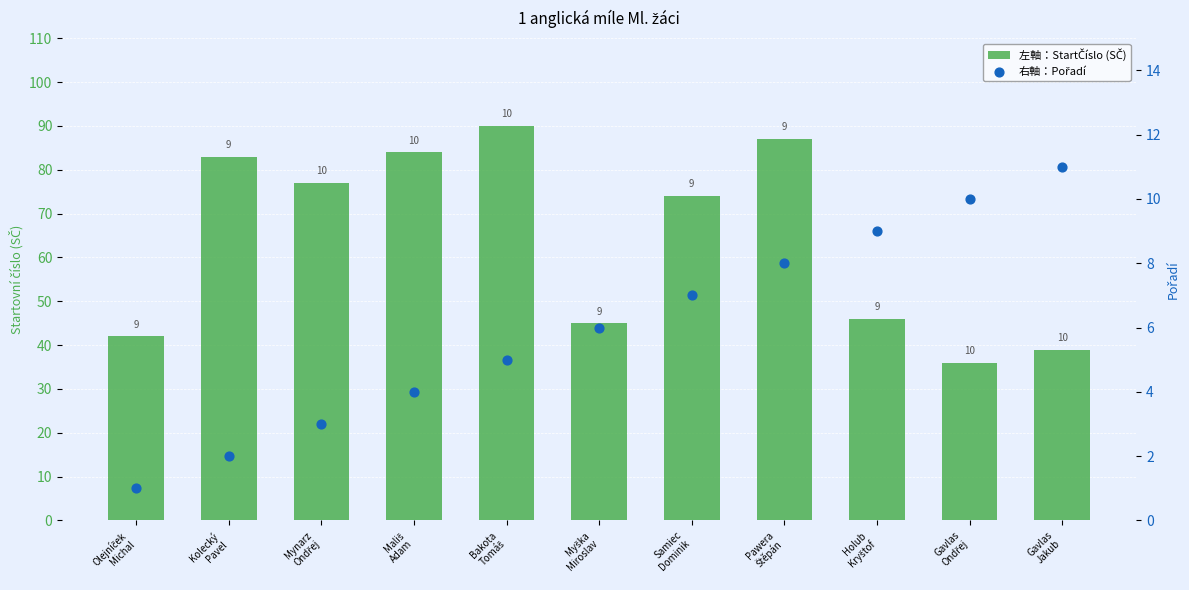

Which series has the largest total across all categories?

左軸：StartČíslo (SČ)